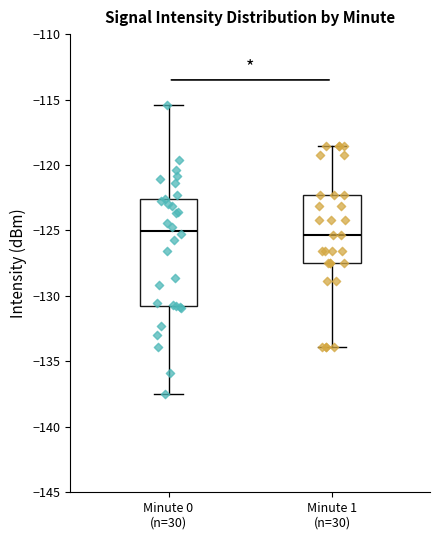

Reading left to right, transcribe this box plot: for each box, give where its median line is, the range the box spans, and where its two whiskers end, as read against the y-axis. The values are not printed on the chart, so give them approximately, as read against the axis.

Minute 0 (n=30): median -125.0, box -131.0 to -122.5, whiskers -137.5 to -115.5
Minute 1 (n=30): median -125.5, box -127.5 to -122.5, whiskers -134.0 to -118.5